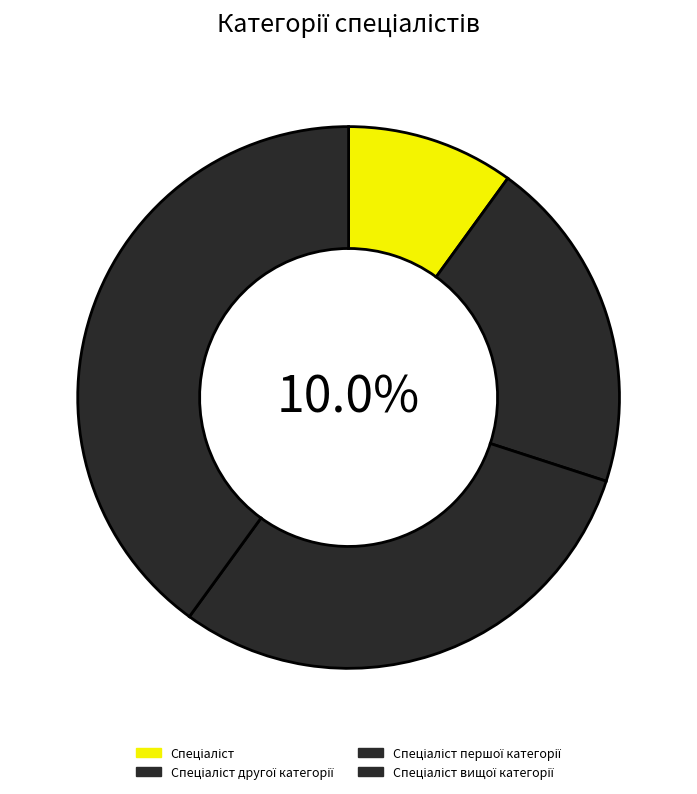

To the nearest percent, what portion does Спеціаліст першої категорії represent?

30%